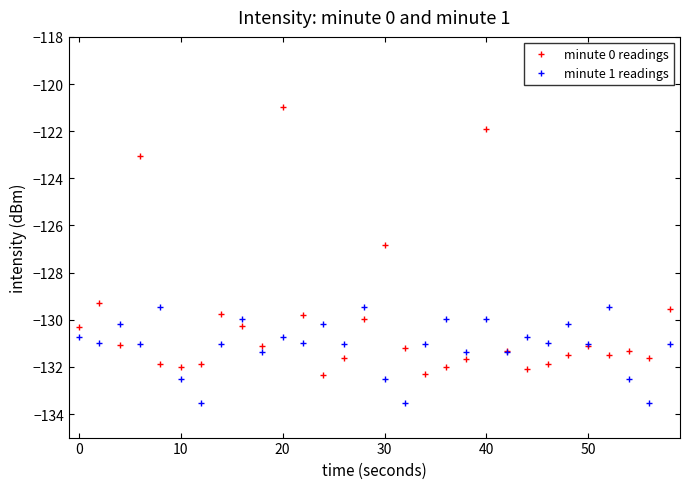

What is the value of the minute 0 readings point at the 20th from the left?

-131.7